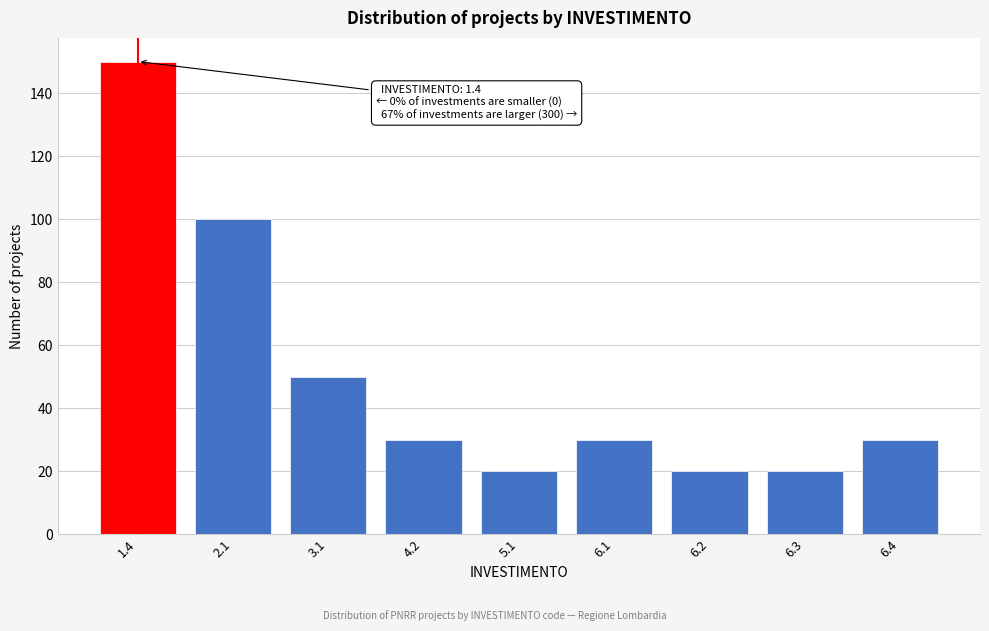

Reading left to right, transcribe all the data shown in this chart.

1.4=150	2.1=100	3.1=50	4.2=30	5.1=20	6.1=30	6.2=20	6.3=20	6.4=30